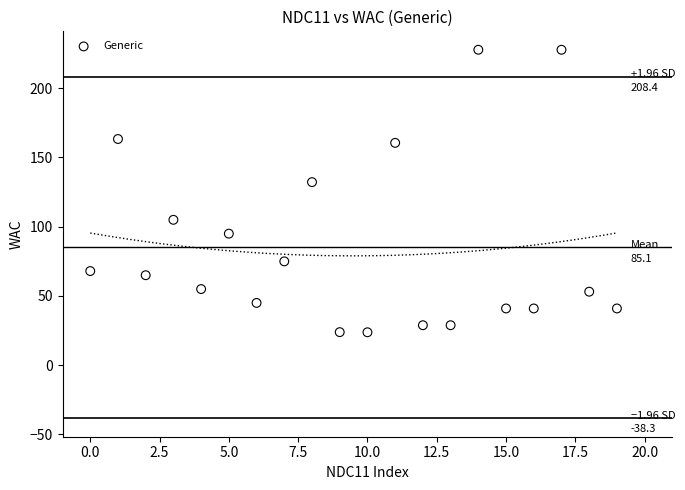

What is the range of Y values (max minus min)?

204.0